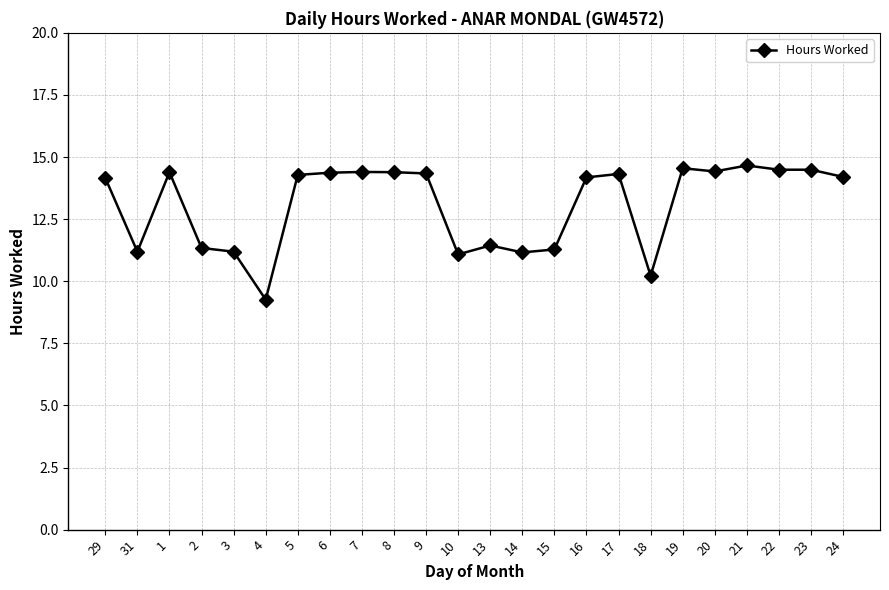

The value at 29 is 3.8. True or false?

False